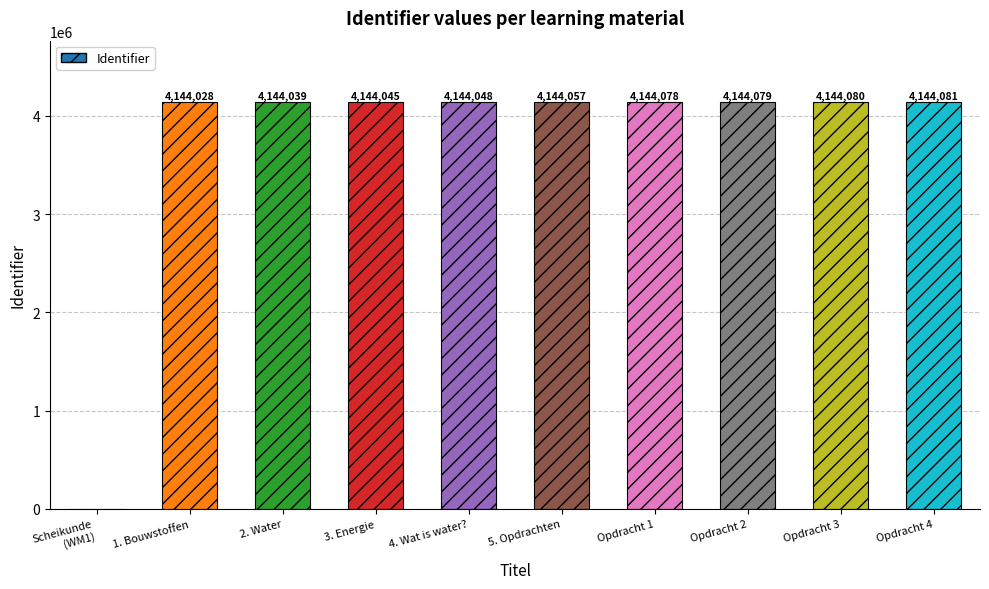

How many series are shown in this chart?

1